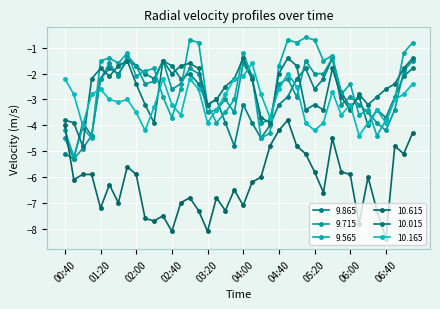

What is the maximum value for 10.015?

-1.4